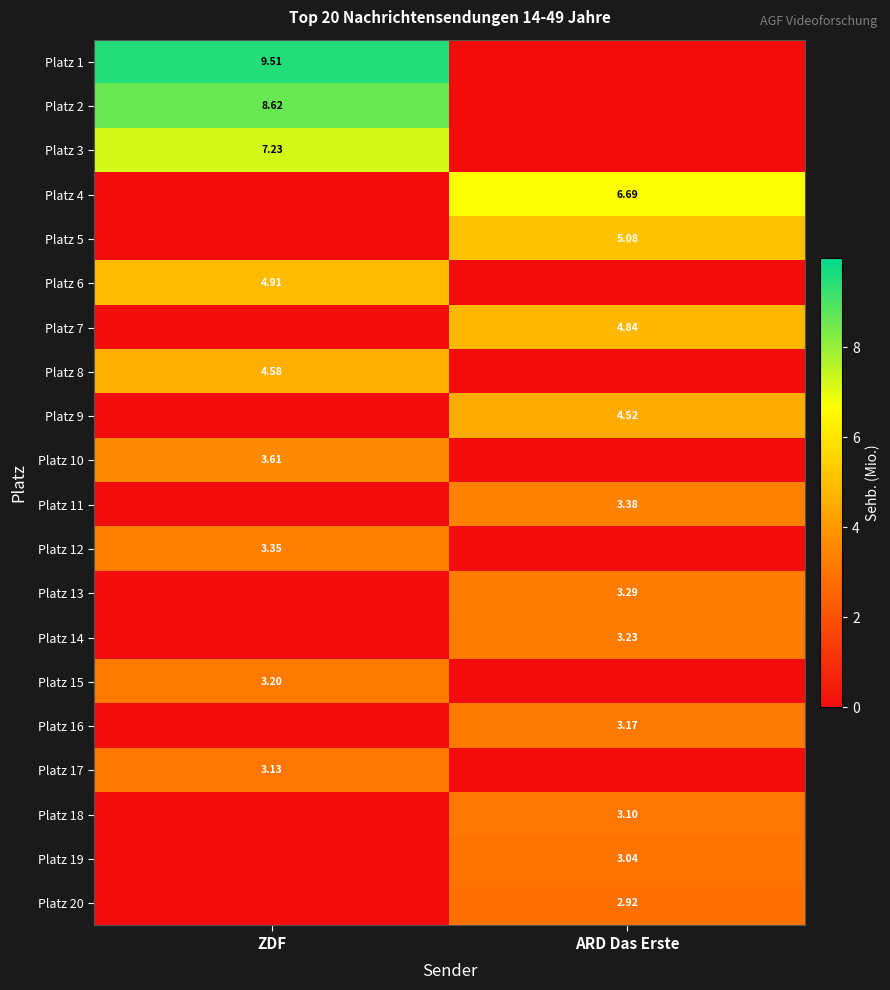

What is the total value across all series at ZDF?

48.2